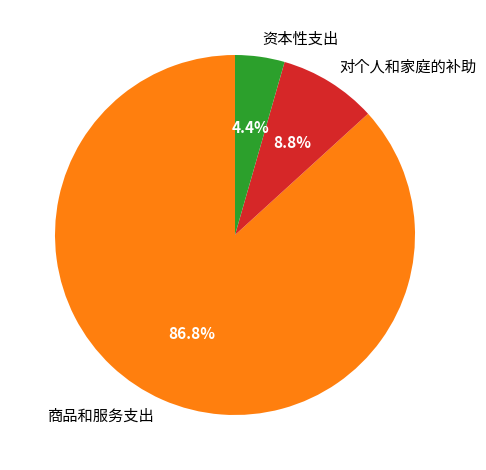

Between 商品和服务支出 and 资本性支出, which is larger?

商品和服务支出